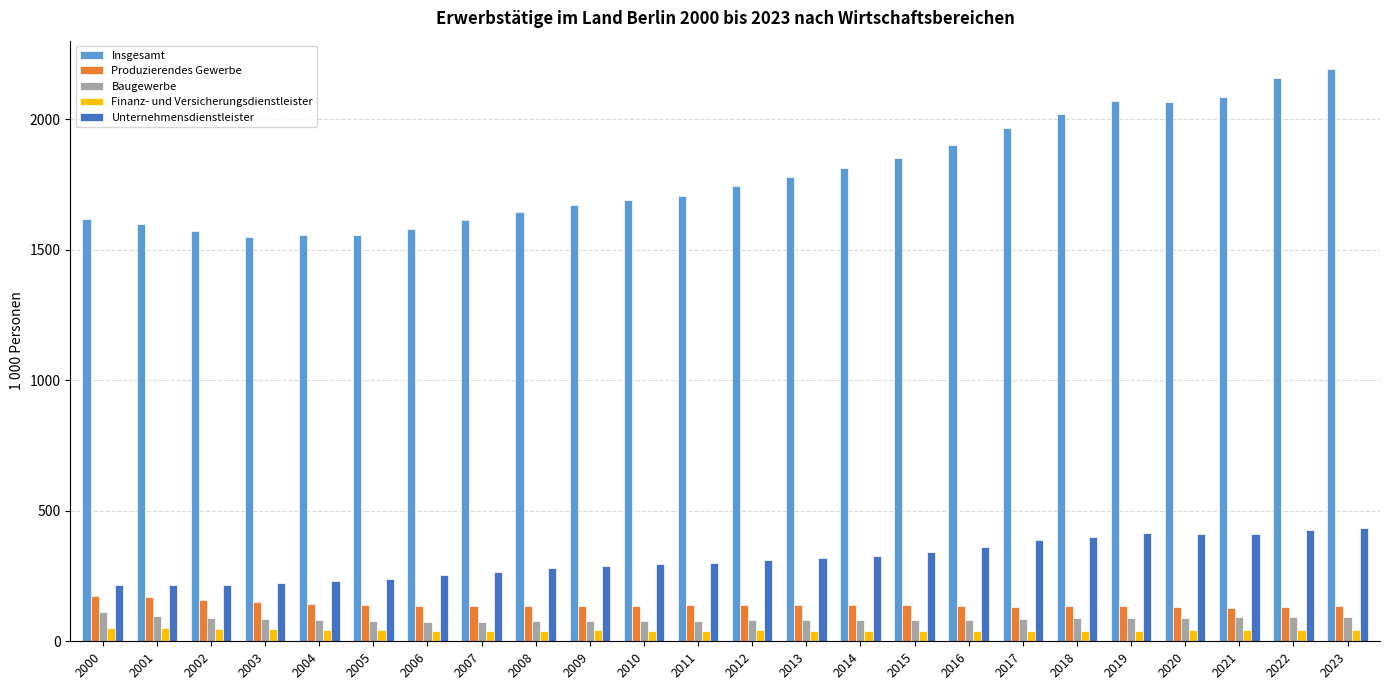

At how many categories does at least one series exceed 67?

24